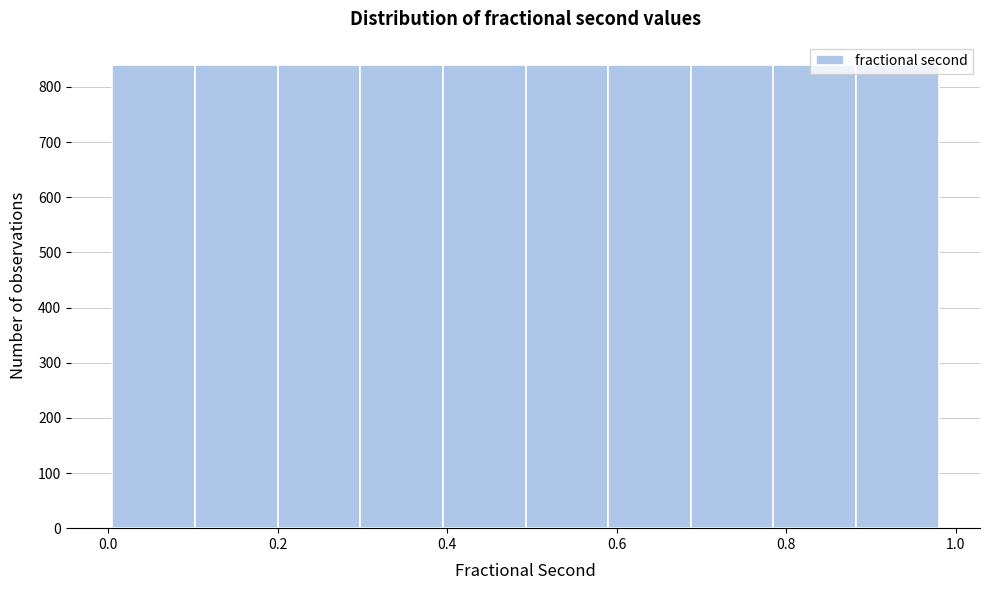

Reading left to right, transcribe this chart: for each bar, give the range it covers on the x-axis and its height. Neither the bar edges nor the heights are printed on the chart, so give them approximately, as read against the axes.

0.00 to 0.10: 840
0.10 to 0.20: 840
0.20 to 0.30: 840
0.30 to 0.40: 840
0.40 to 0.50: 840
0.50 to 0.58: 840
0.58 to 0.68: 840
0.68 to 0.78: 840
0.78 to 0.88: 840
0.88 to 0.98: 840